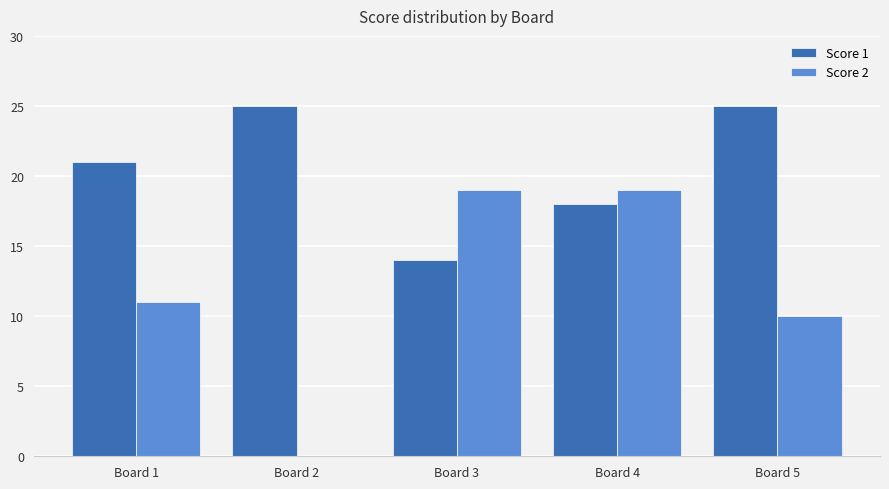

What is the total value across all series at Board 1?

32